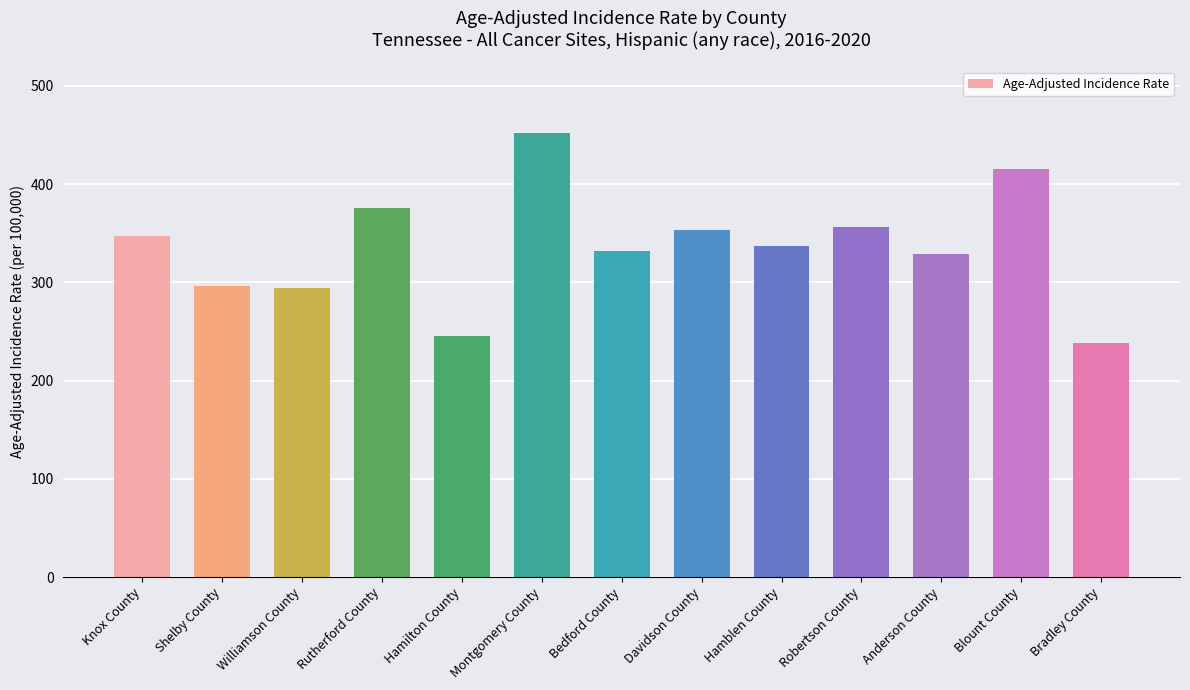

What is the value of the 6th bar from the left?

451.9